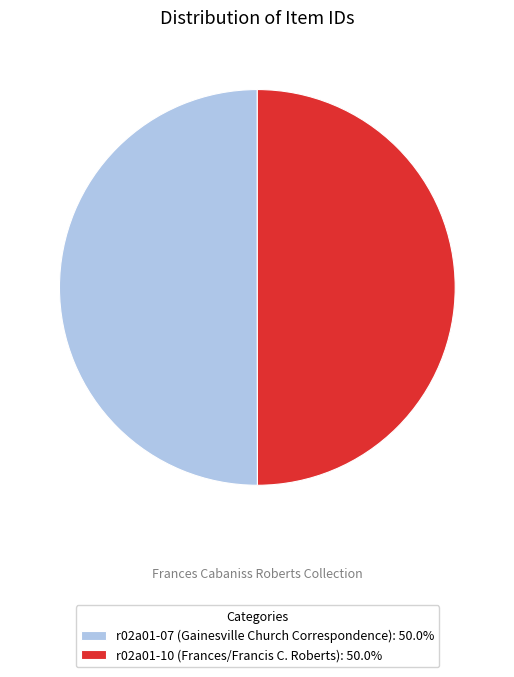

Approximately how many times larger is the value at r02a01-10 (Frances/Francis C. Roberts): 50.0% compared to r02a01-07 (Gainesville Church Correspondence): 50.0%?

1.0